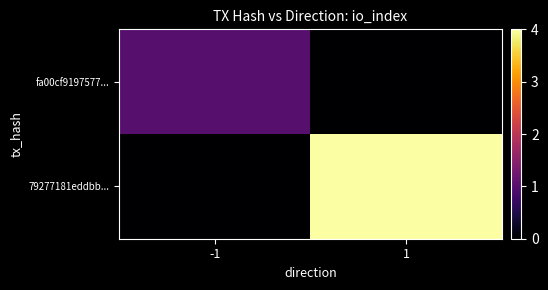

Reading right to left, what are all the values shown in this chart?

fa00cf9197577...: 1=0	-1=1
79277181eddbb...: 1=4	-1=0